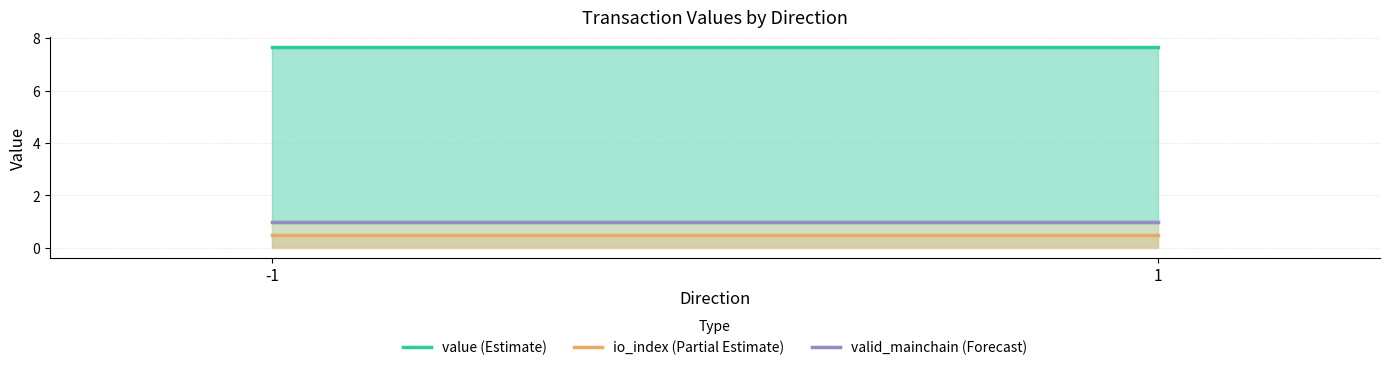

Which label corresponds to the smallest value in the chart?

-1